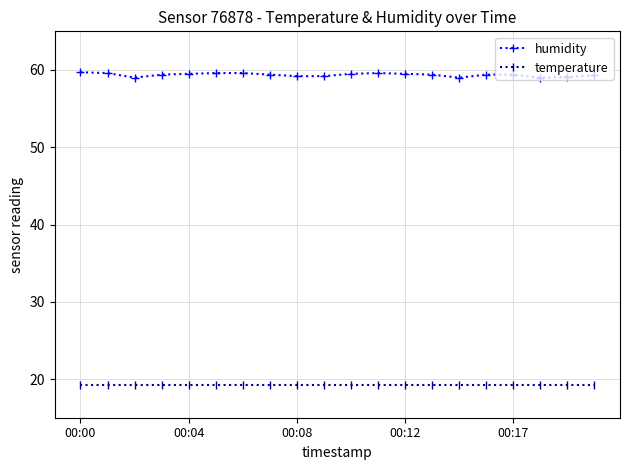

Count the number of data series in this chart.

2